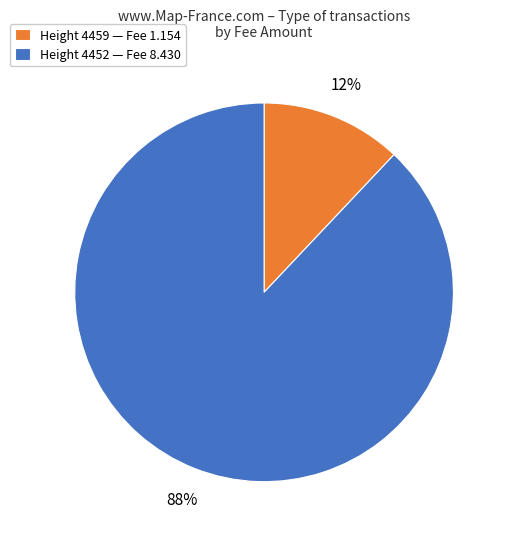

Do Height 4459 — Fee 1.154 and Height 4452 — Fee 8.430 together represent more than half of the pie?

Yes